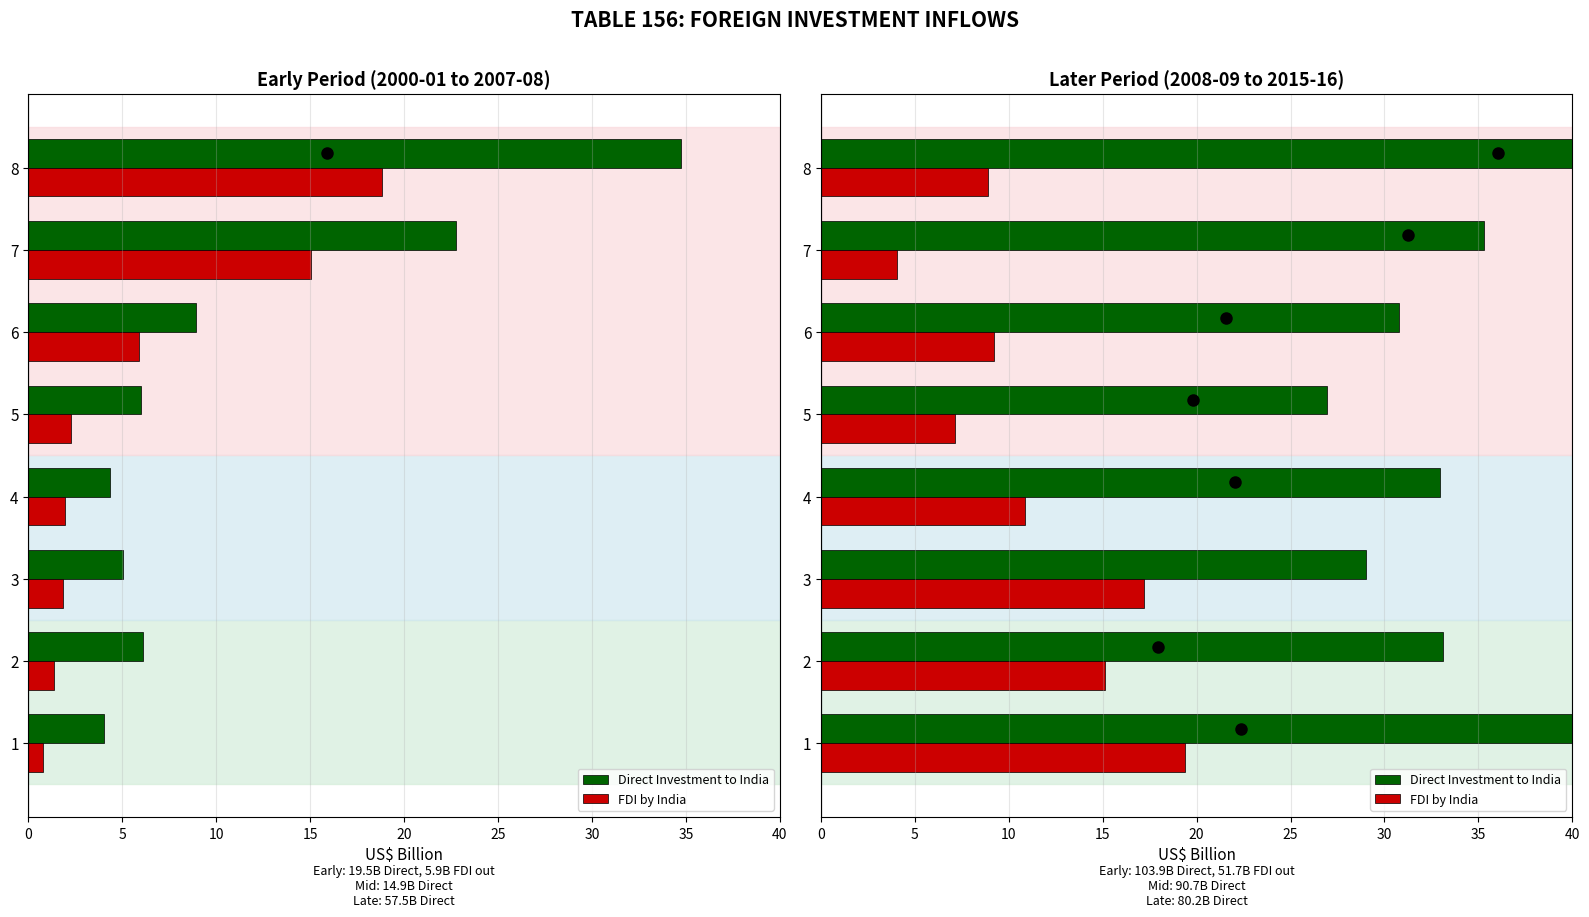

Which series changed the most between 1 and 2?

Direct Investment to India